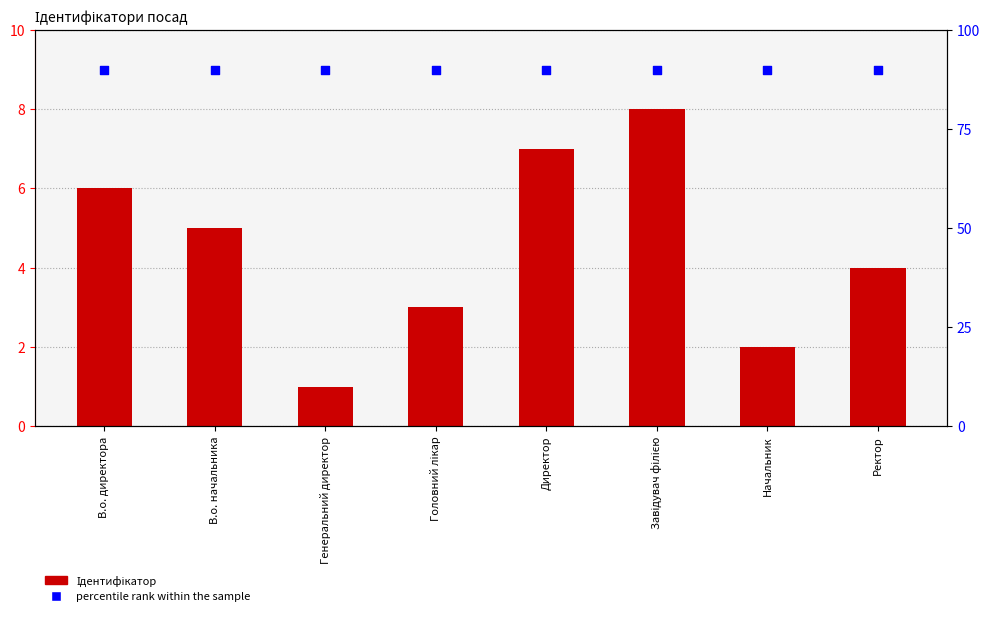

What is the total value across all series at Головний лікар?

93